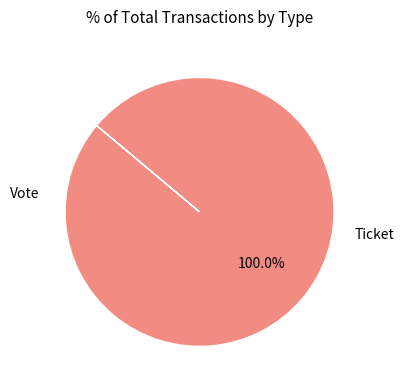

Is there a majority slice in this chart?

Yes